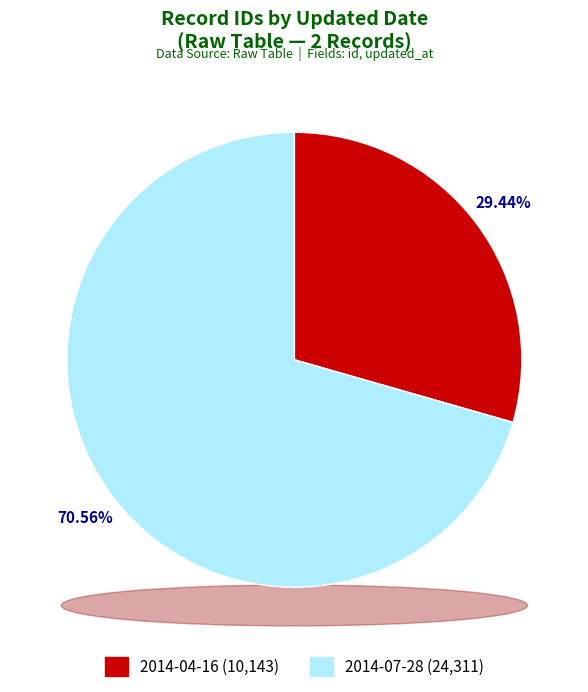

To the nearest percent, what is the difference between the largest and smallest slice percentages?

41%